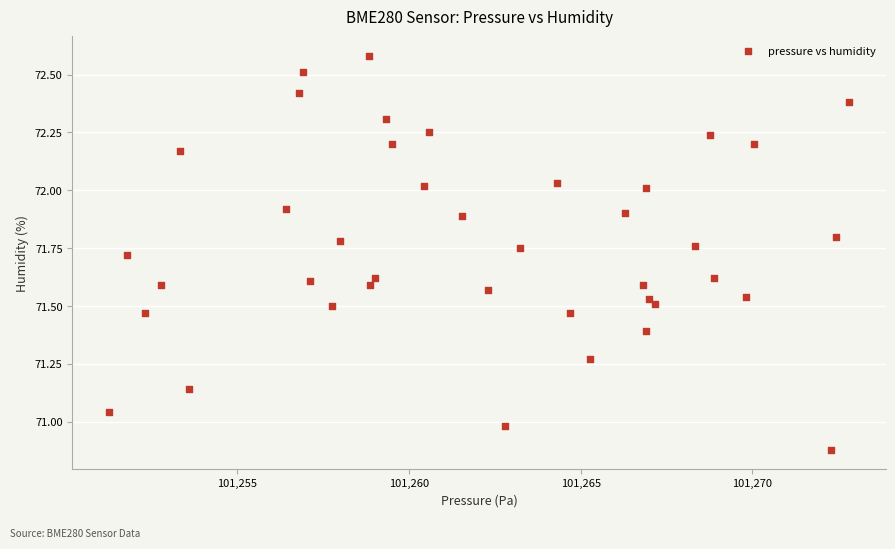

What is the range of X values (max minus min)?

21.5